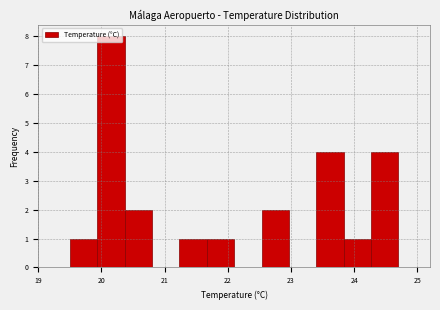

Which range on the x-axis has the tallest bar?

19.9 to 20.4